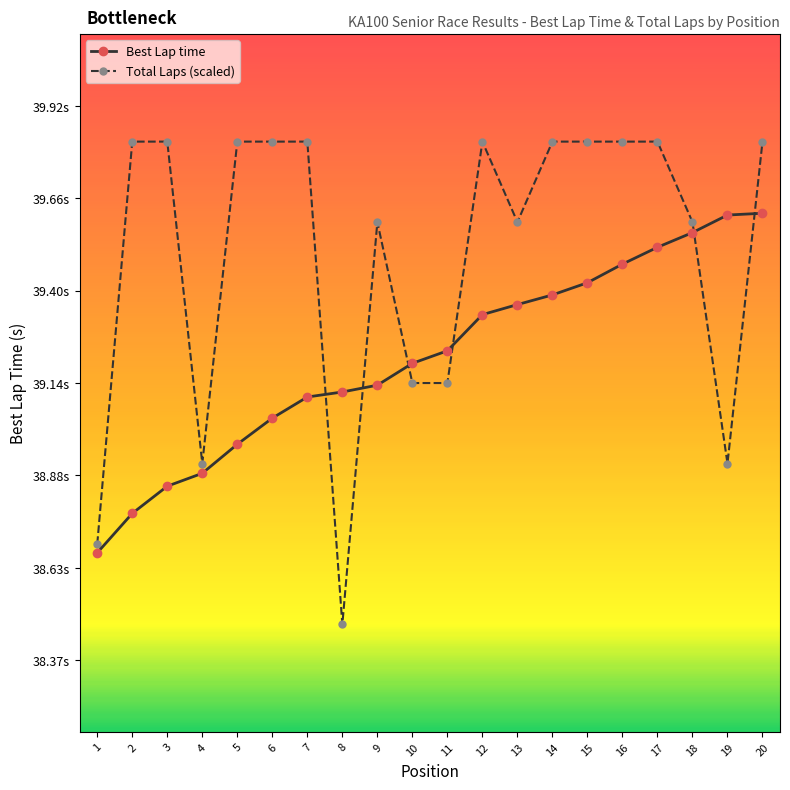

What are all the series names shown in the legend?

Best Lap time, Total Laps (scaled)